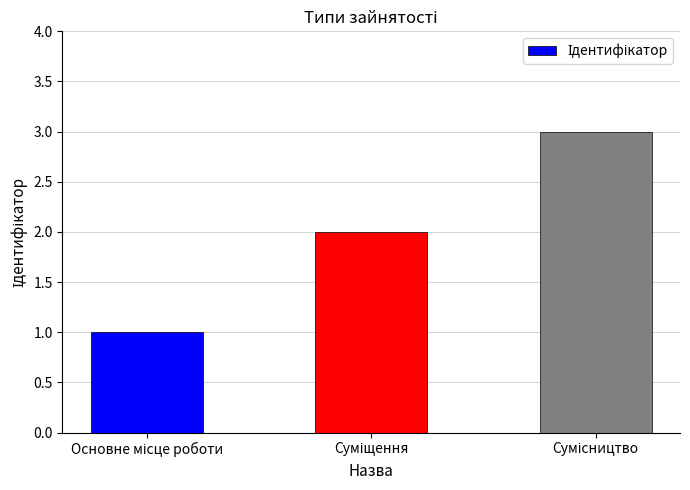

What is the sum of all values?

6